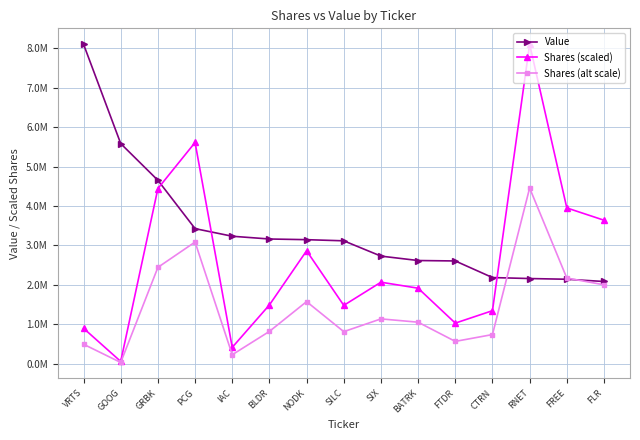

Does the chart have visible grid lines?

Yes